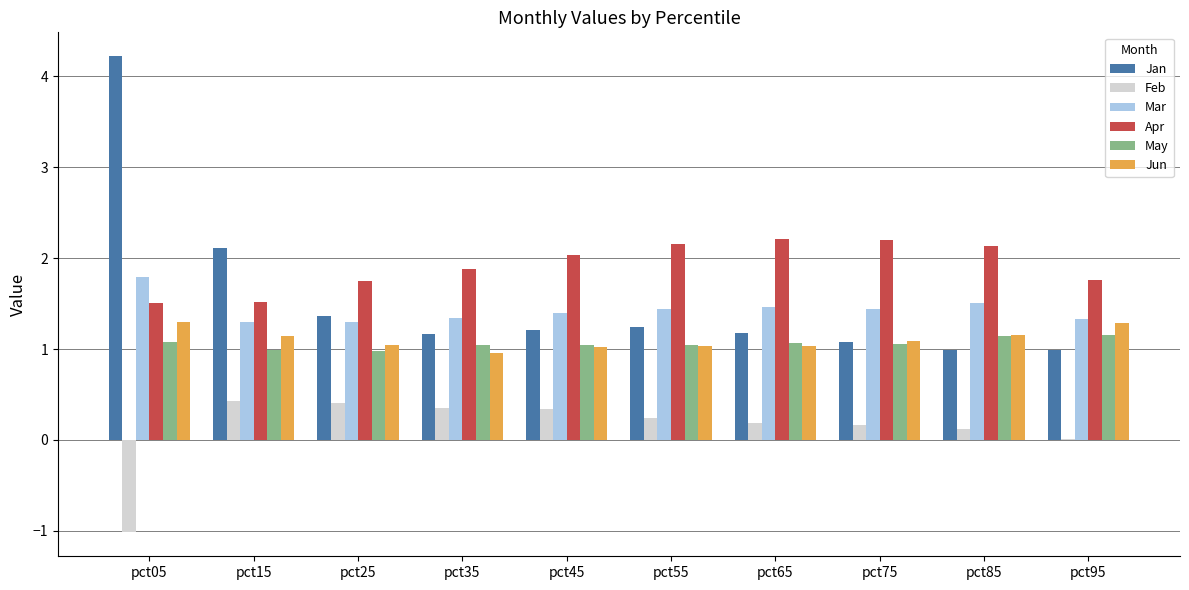

The May series shows 1.1 at pct05. True or false?

True